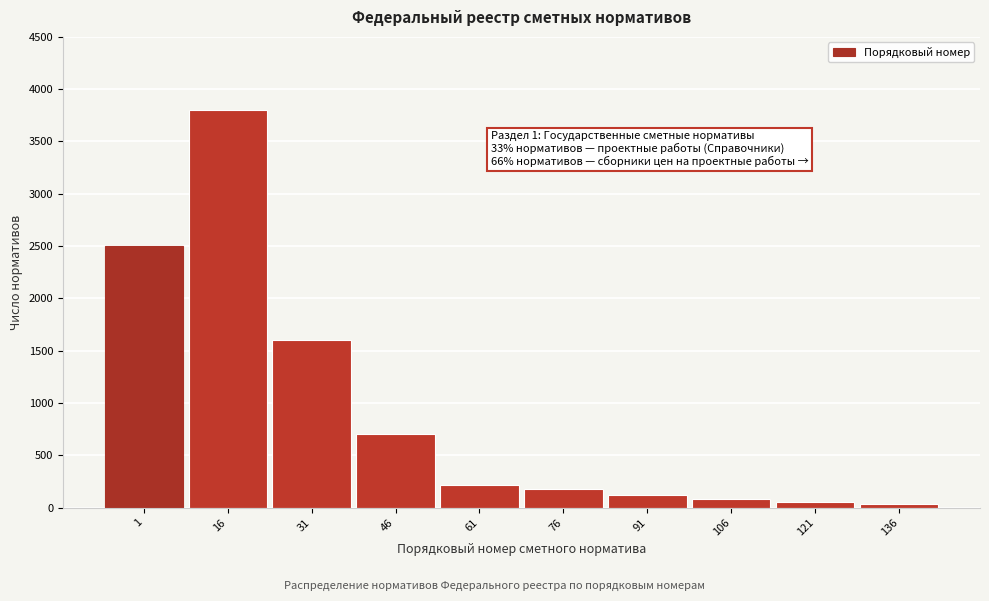

Reading left to right, transcribe all the data shown in this chart.

2500	3800	1600	700	220	180	120	80	50	30